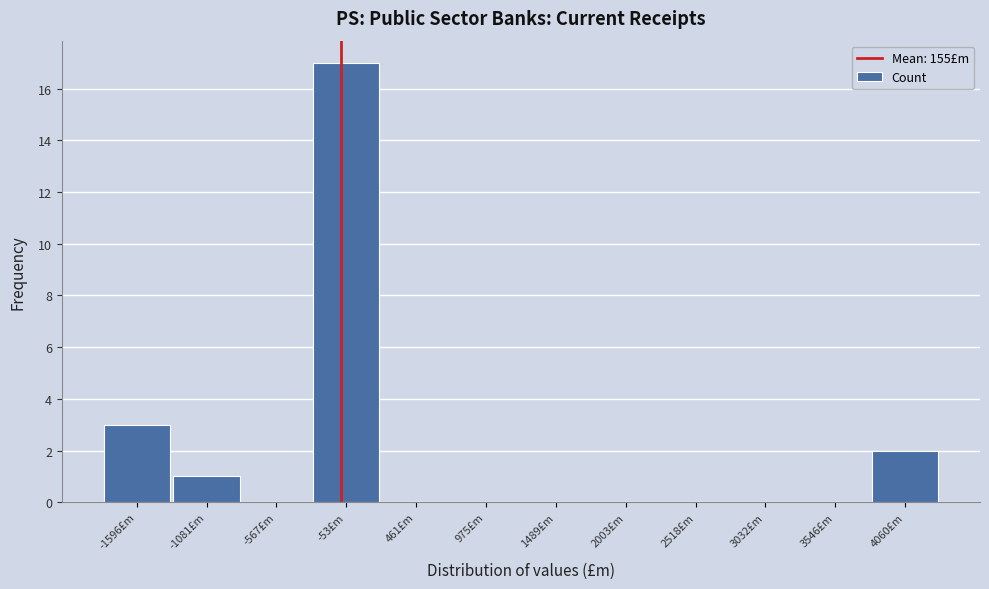

Reading left to right, list all the values displayed in this chart.

-1596£m=3	-1081£m=1	-567£m=0	-53£m=17	461£m=0	975£m=0	1489£m=0	2003£m=0	2518£m=0	3032£m=0	3546£m=0	4060£m=2